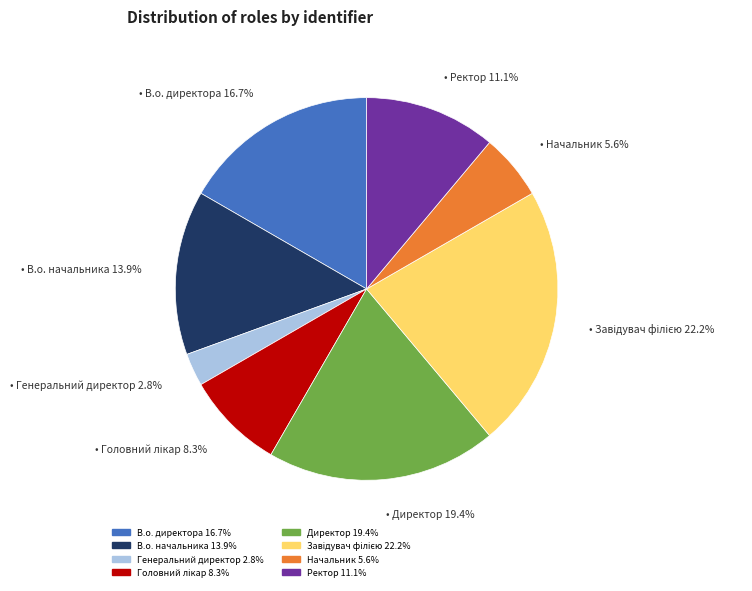

Is it true that Начальник is 15% of the pie?

False